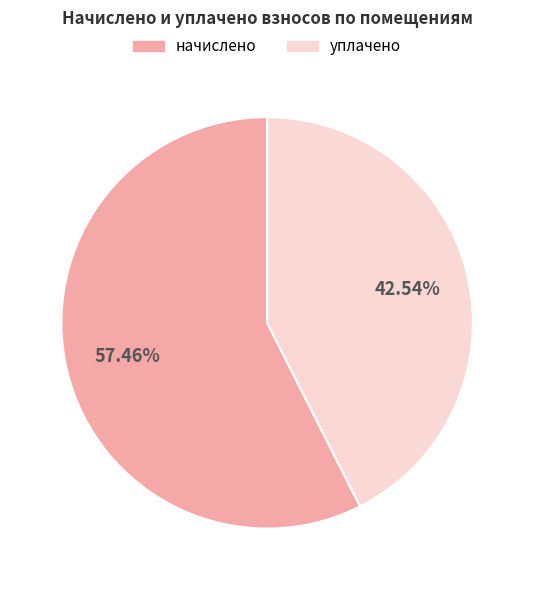

What is the ratio of the value at начислено to the value at уплачено?

1.4